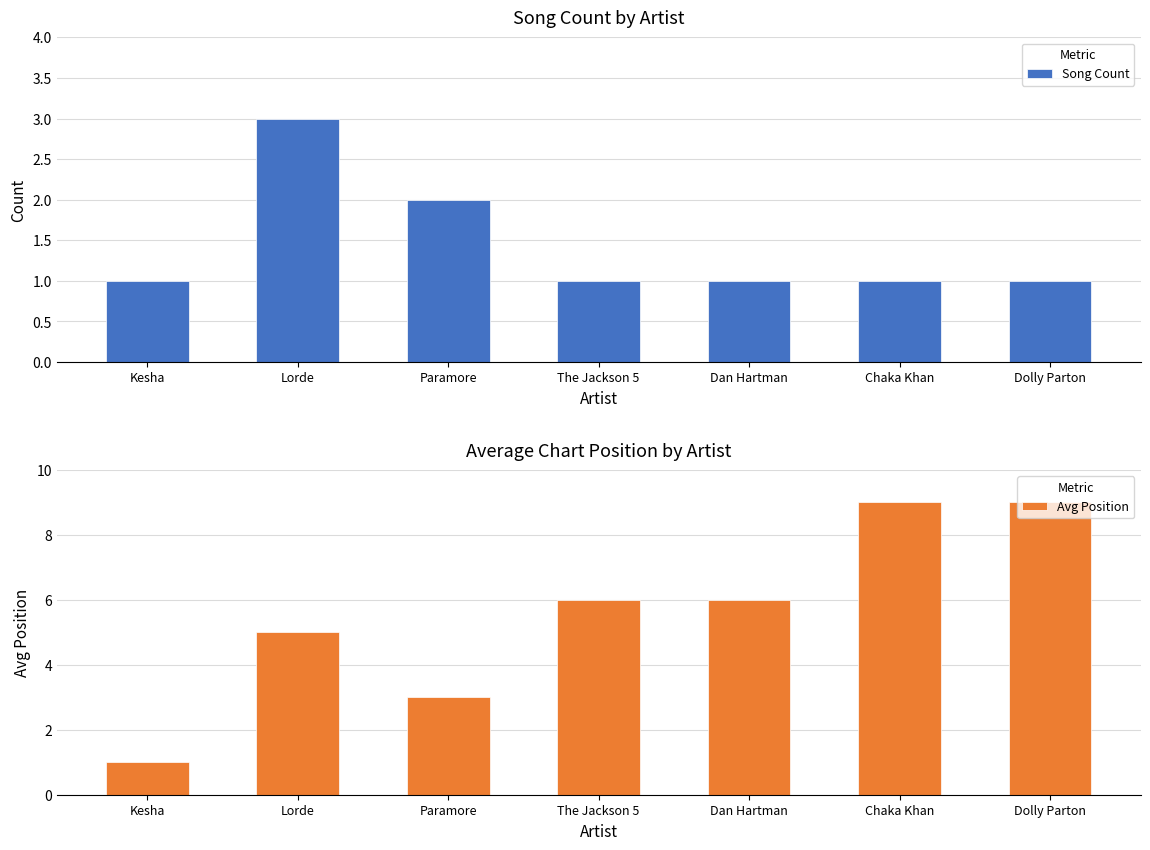

Reading left to right, extract all data points from this chart.

Song Count: Kesha=1	Lorde=3	Paramore=2	The Jackson 5=1	Dan Hartman=1	Chaka Khan=1	Dolly Parton=1
Avg Position: Kesha=1	Lorde=5	Paramore=3	The Jackson 5=6	Dan Hartman=6	Chaka Khan=9	Dolly Parton=9